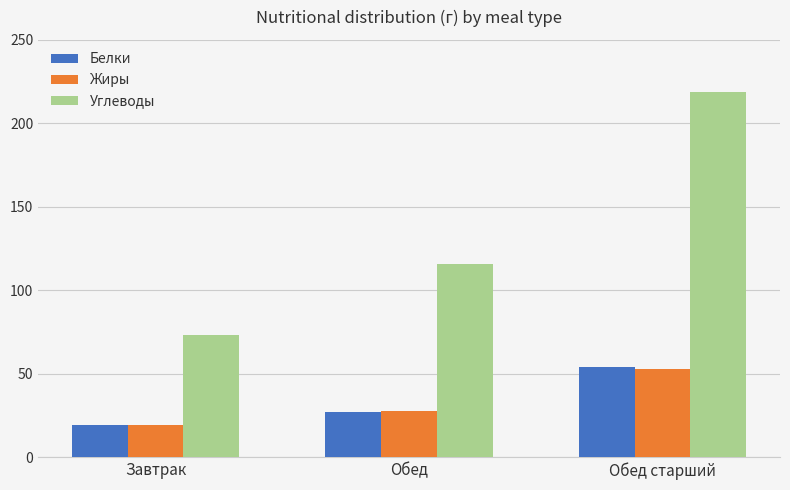

What is the value of the Жиры bar at the 1st from the left?

19.3